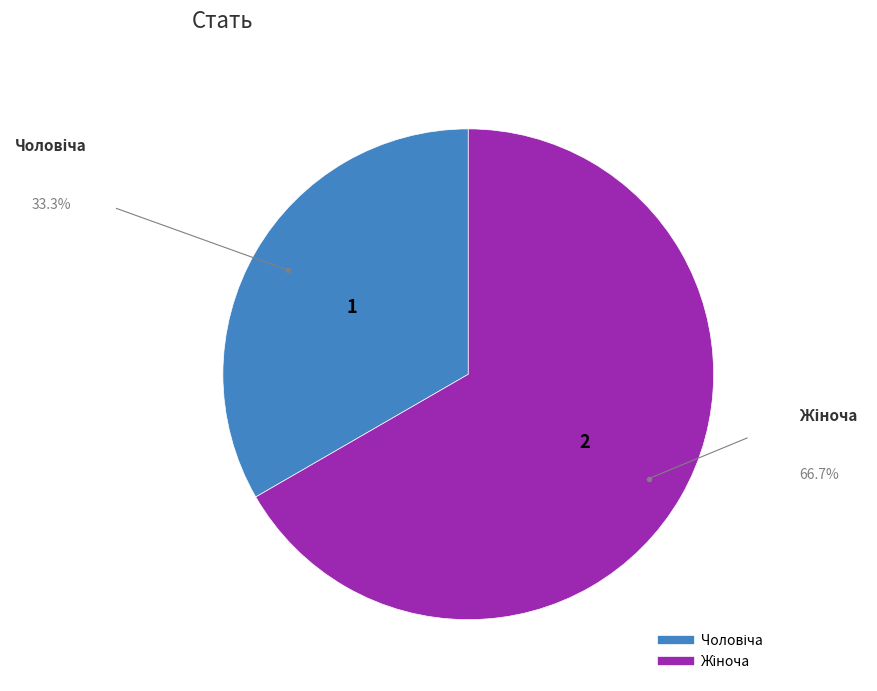

Is there a majority slice in this chart?

Yes